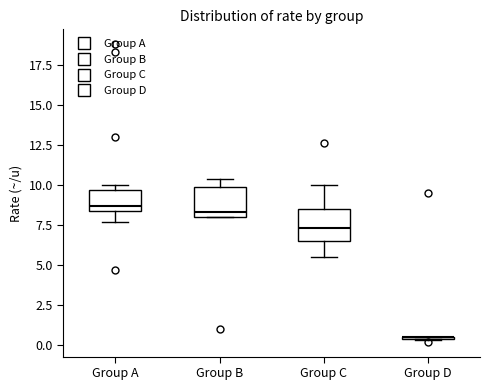

Reading left to right, read every box against the y-axis: the position of its median line, the range the box covers, and the ends of its whiskers. The values are not printed on the chart, so give them approximately, as read against the axis.

Group A: median 8.5 (just above the box's lower edge), box 8.5 to 9.5, whiskers 7.5 to 10.0
Group B: median 8.5, box 8.0 to 10.0, whiskers 8.0 to 10.5
Group C: median 7.5, box 6.5 to 8.5, whiskers 5.5 to 10.0
Group D: box collapsed to a line at 0.5, whiskers 0.5 to 0.5